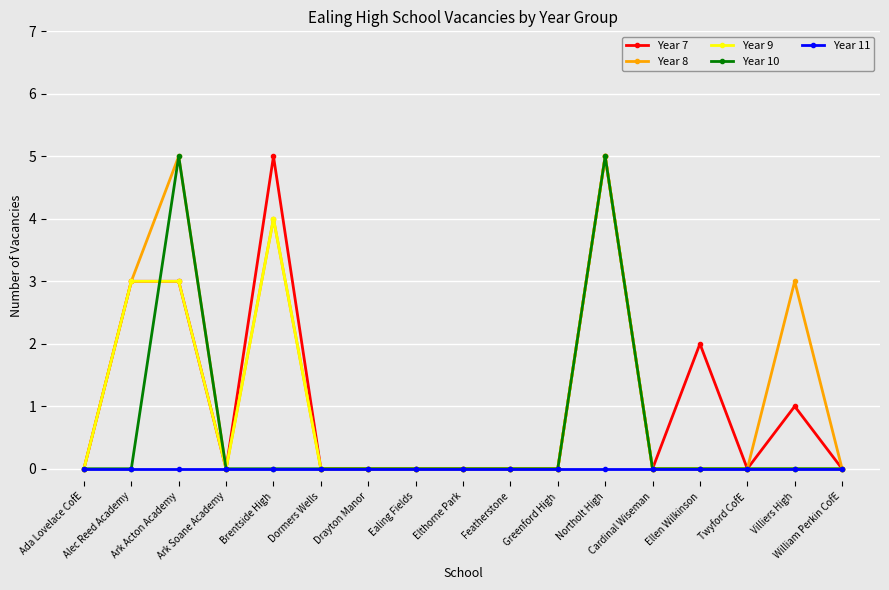

Where is the first local minimum for Year 8?

Ark Soane Academy